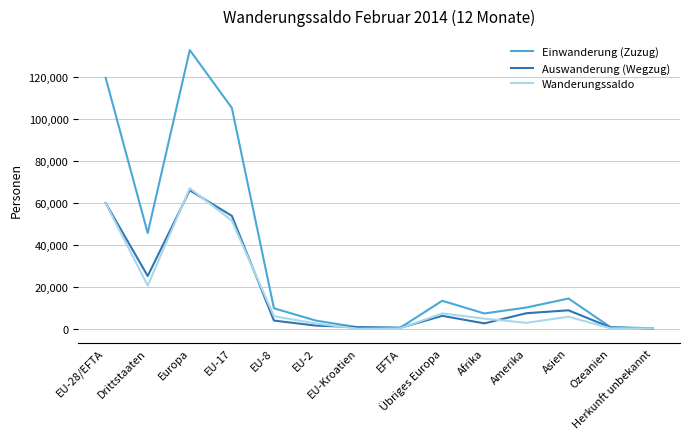

Which series has the widest spread of values?

Einwanderung (Zuzug)